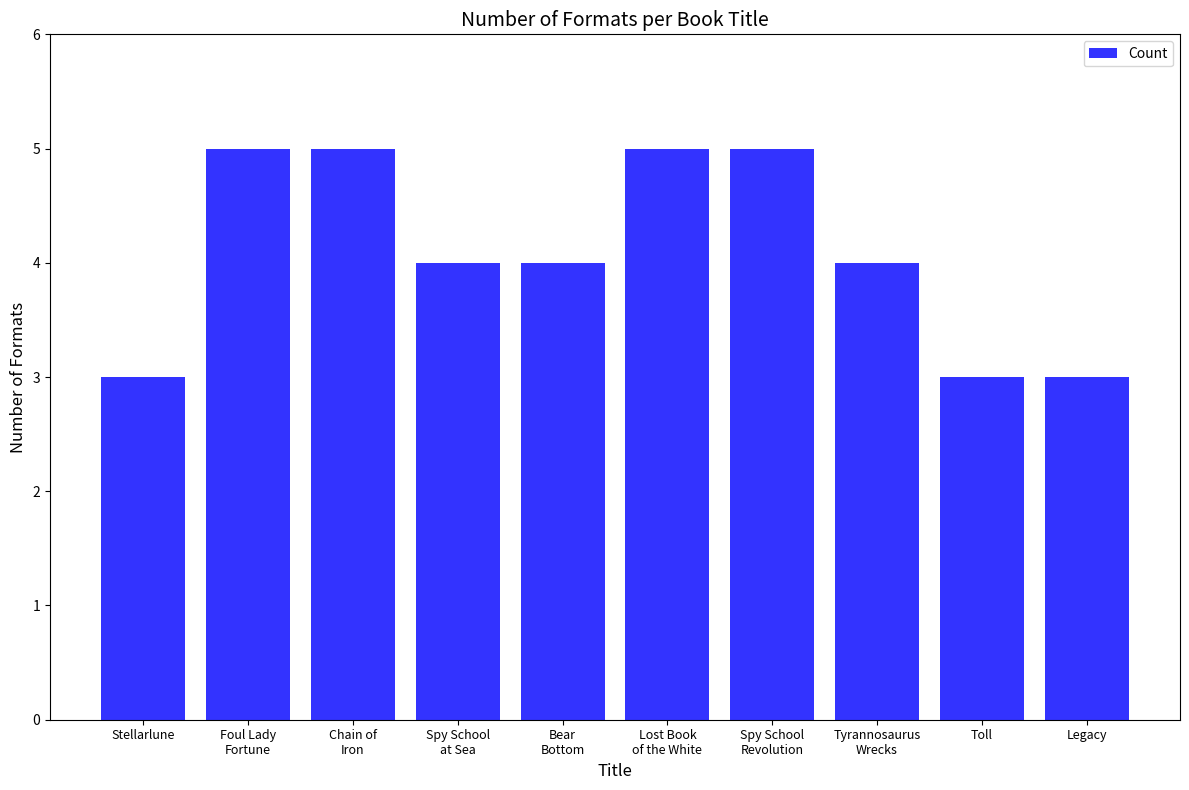

What is the label of the 2nd bar from the left?

Foul Lady
Fortune